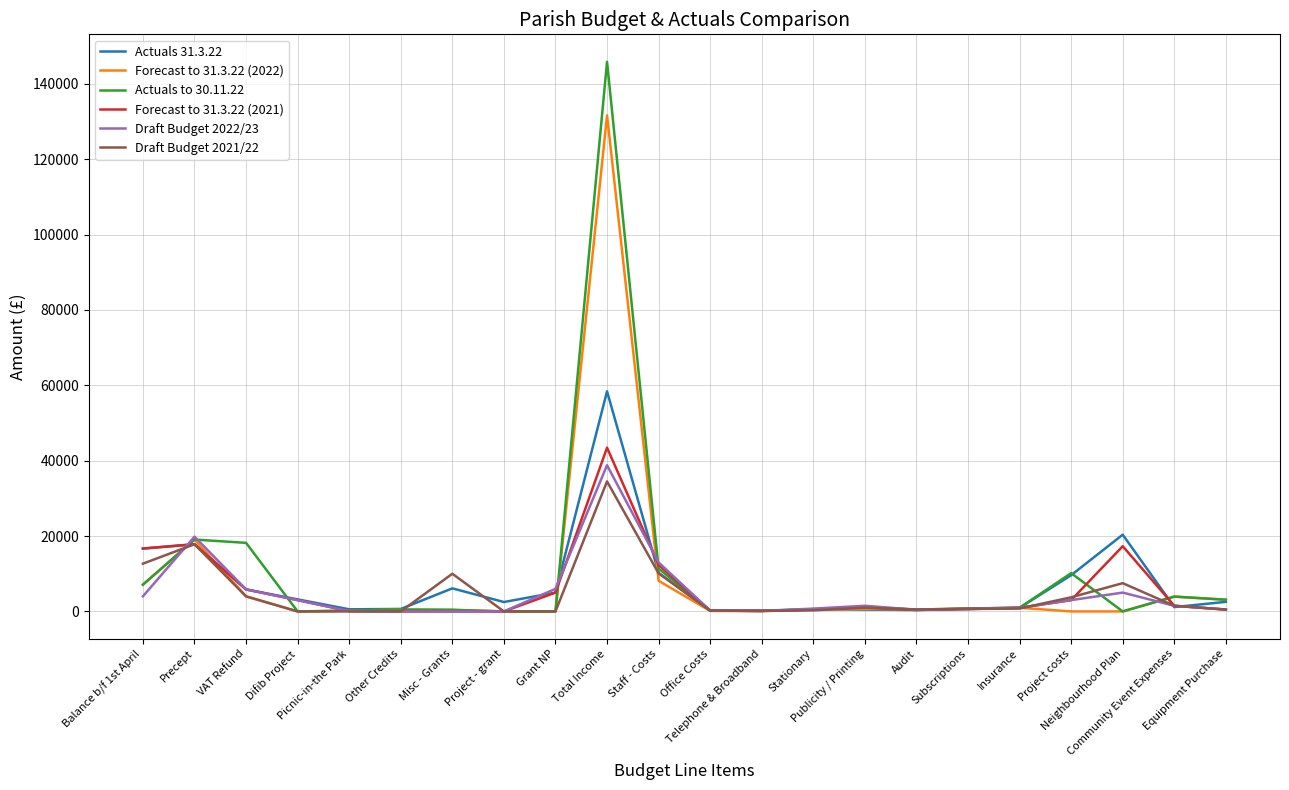

True or false: Draft Budget 2022/23 has more than 2 points higher than both neighbors.

True